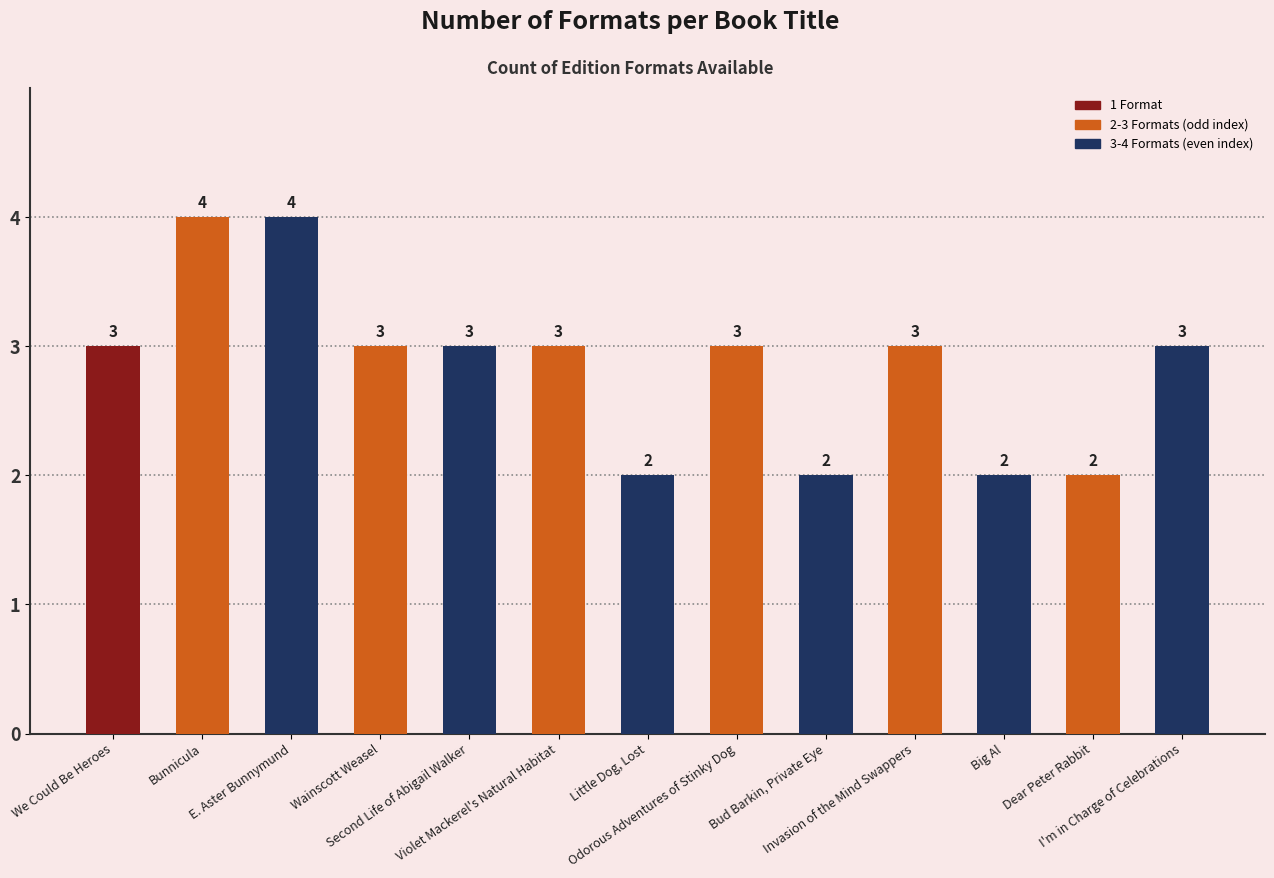

Reading left to right, list all the values displayed in this chart.

We Could Be Heroes=3	Bunnicula=4	E. Aster Bunnymund=4	Wainscott Weasel=3	Second Life of Abigail Walker=3	Violet Mackerel's Natural Habitat=3	Little Dog, Lost=2	Odorous Adventures of Stinky Dog=3	Bud Barkin, Private Eye=2	Invasion of the Mind Swappers=3	Big Al=2	Dear Peter Rabbit=2	I'm in Charge of Celebrations=3